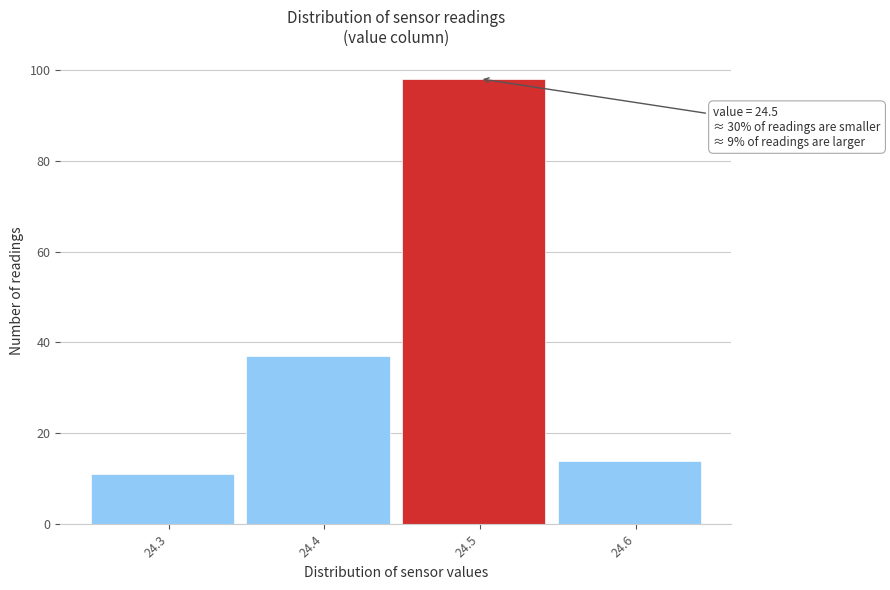

Which range on the x-axis has the tallest bar?

24.45 to 24.55